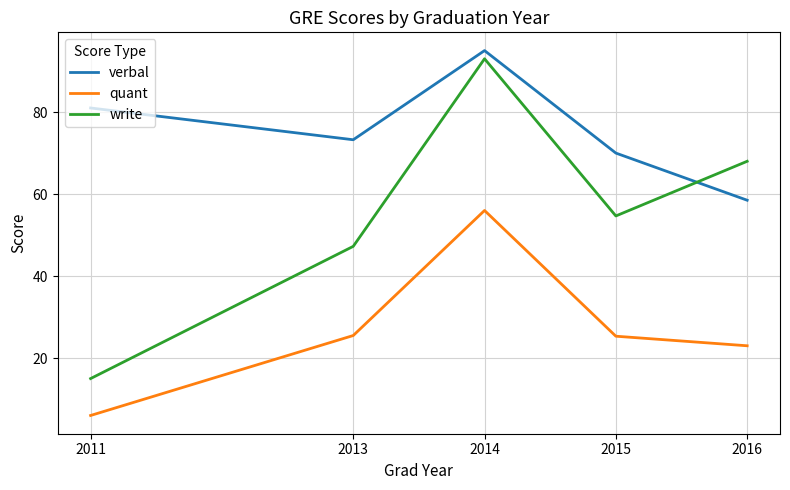

Which category has the highest value in the verbal series?

2014